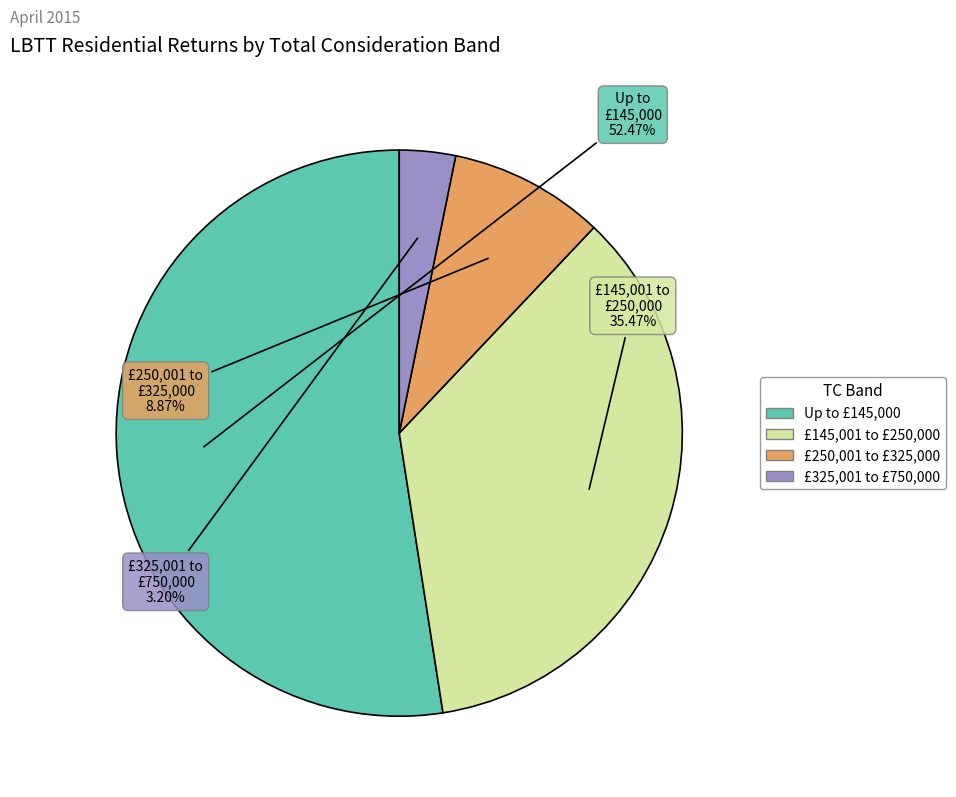

To the nearest percent, what percentage of the pie is £325,001 to £750,000?

3%